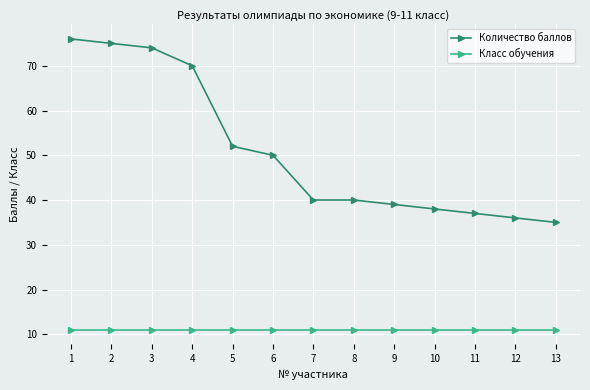

Does the chart display data point markers on the line(s)?

Yes